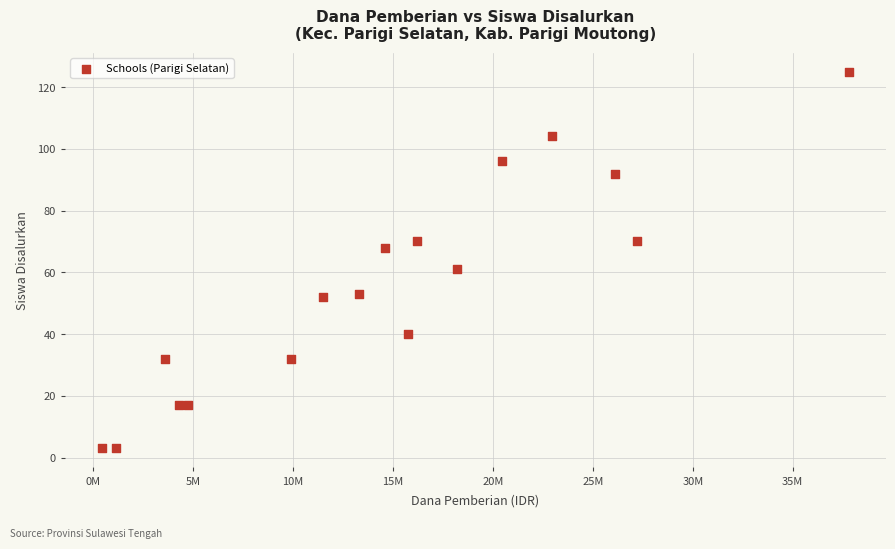

What is the range of Y values (max minus min)?

122